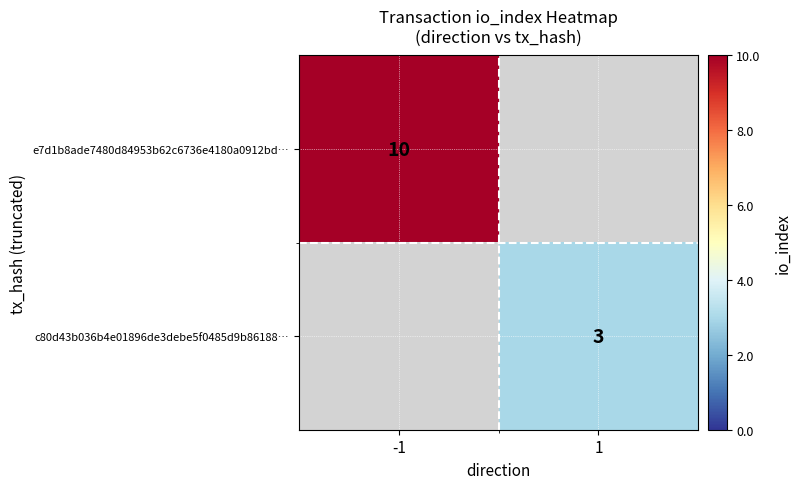

Count the number of categories in the chart.

2